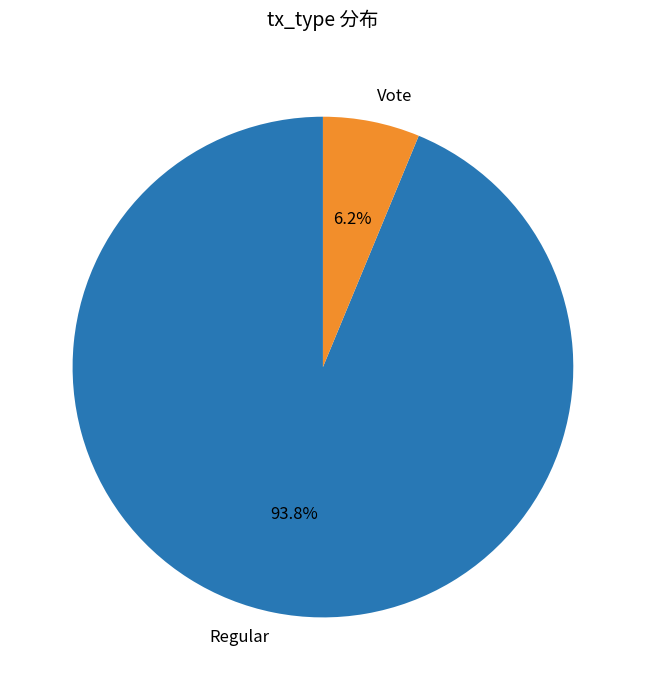

To the nearest percent, what portion does Regular represent?

94%